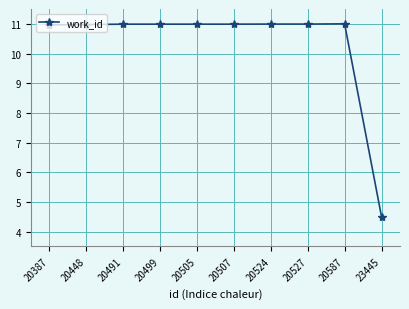

What is the ratio of the value at 20387 to the value at 20499?

1.0